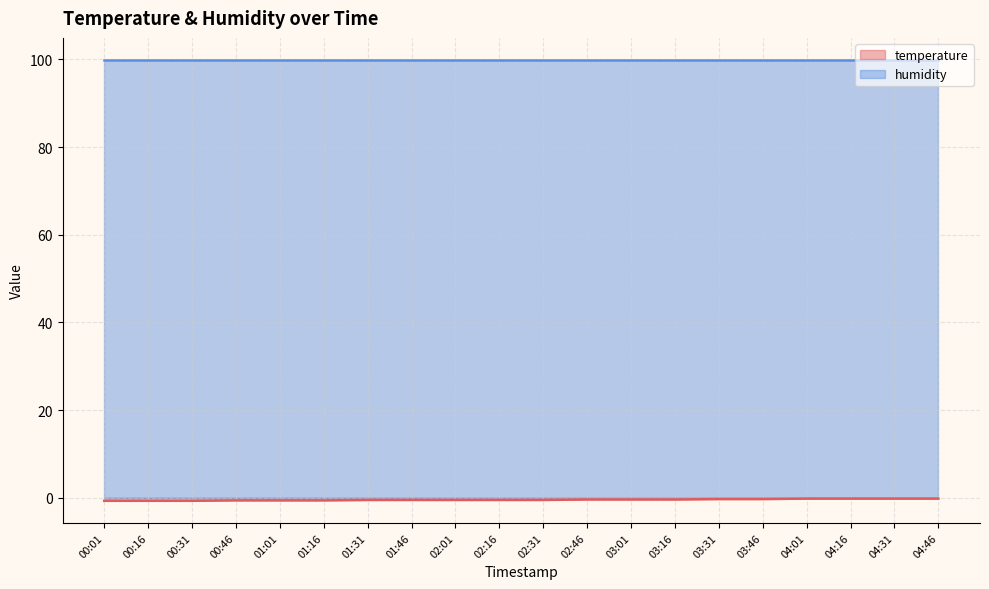

Which series has the largest total across all categories?

humidity